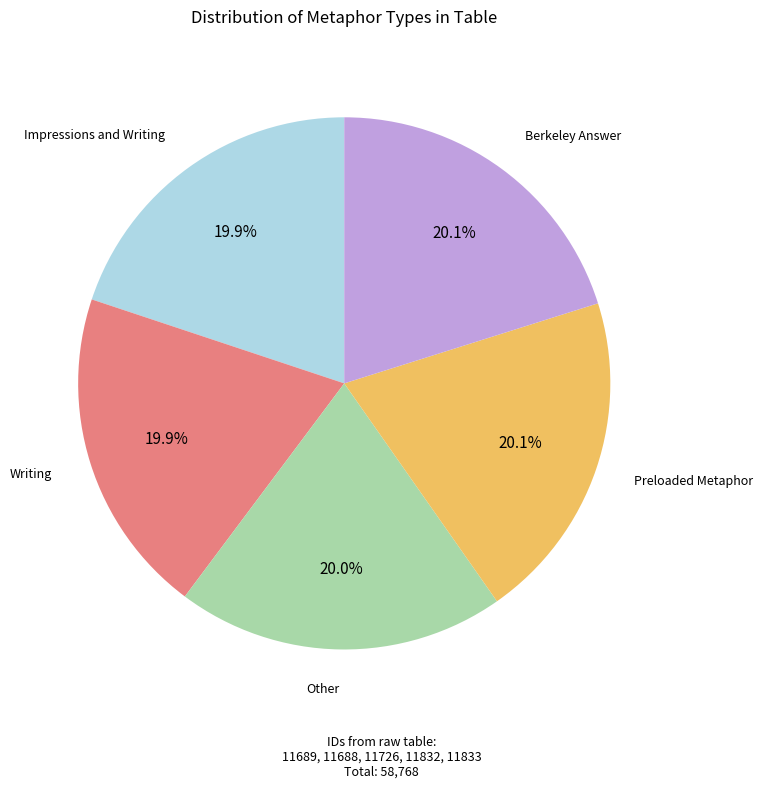

Is there any slice that represents more than half of the pie?

No